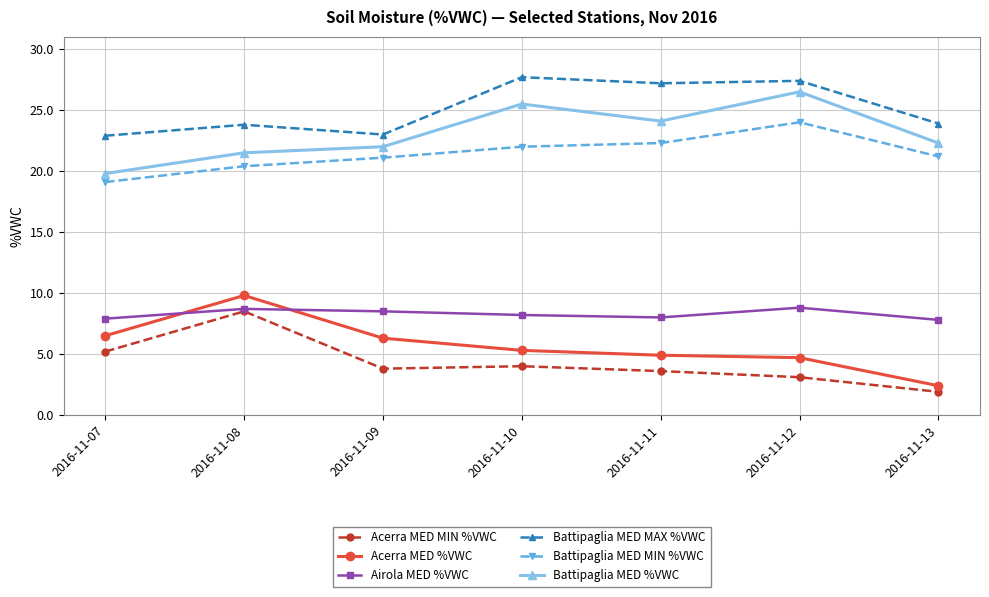

How many distinct data groups are displayed?

6